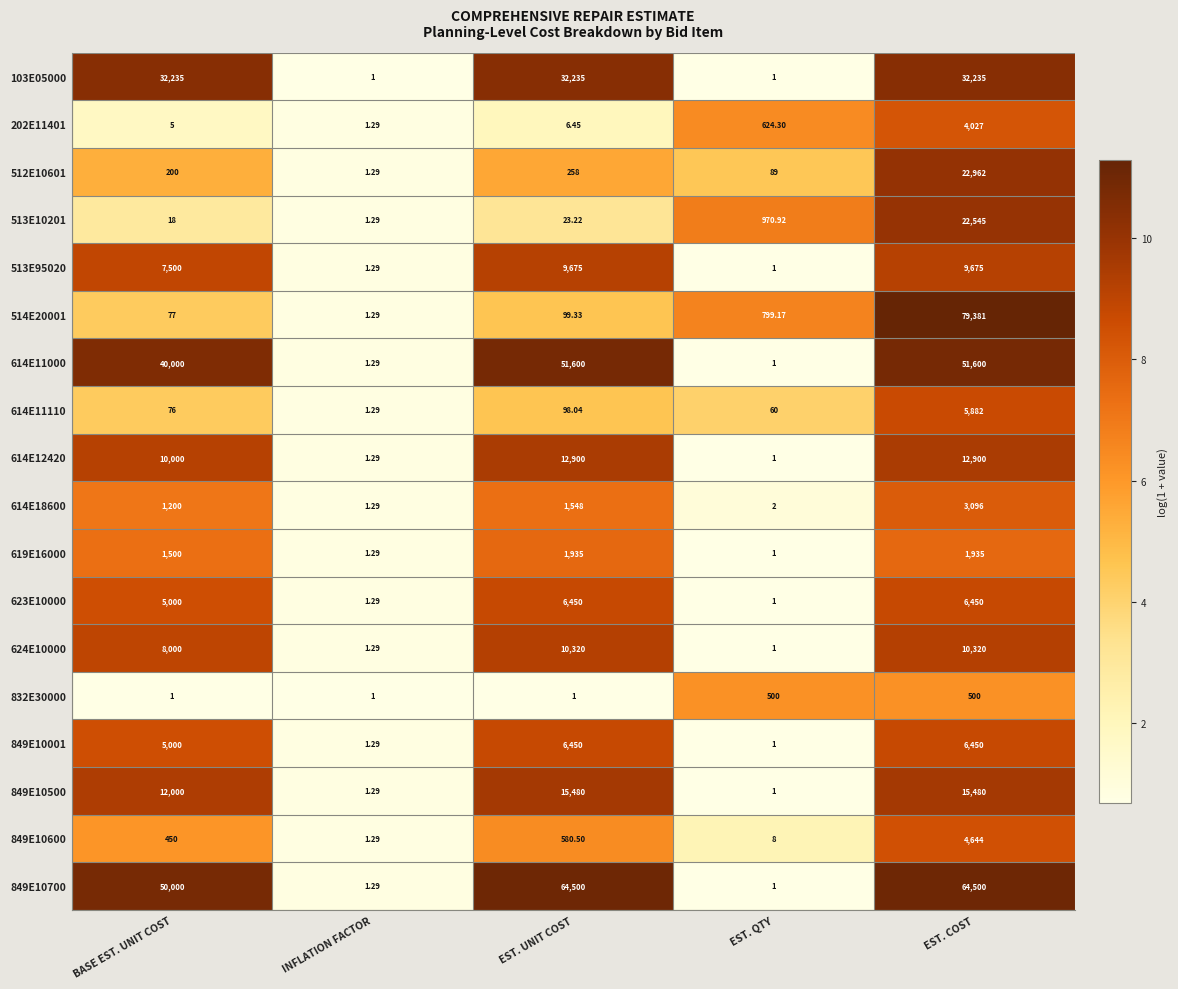

At which category is the sum across all series the highest?

EST. COST